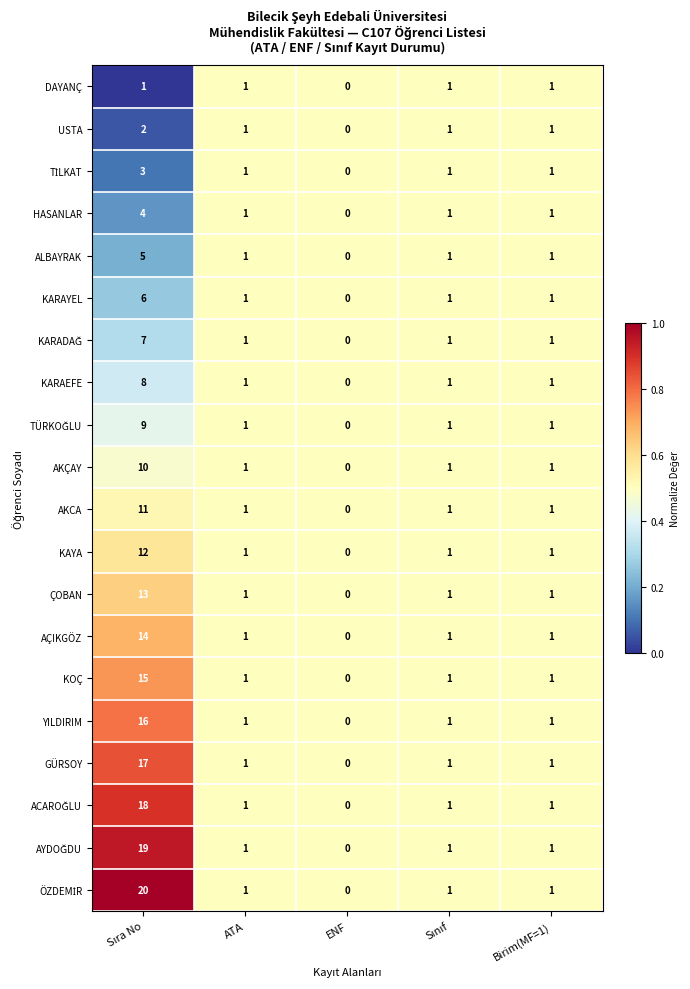

What is the average value of the AKCA series?

3